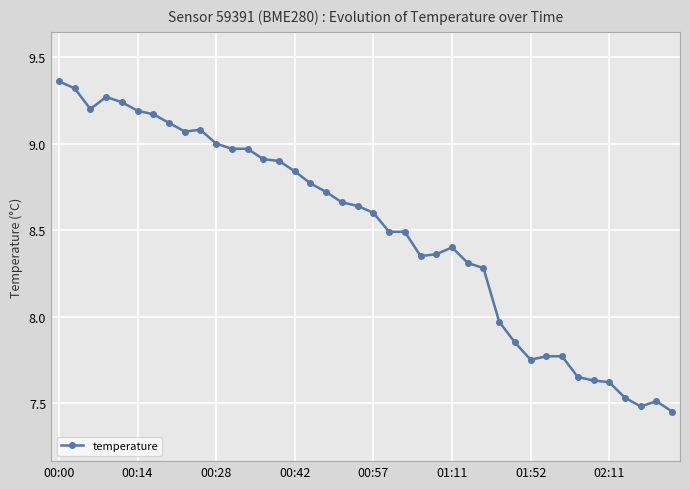

What is the average value?

8.5